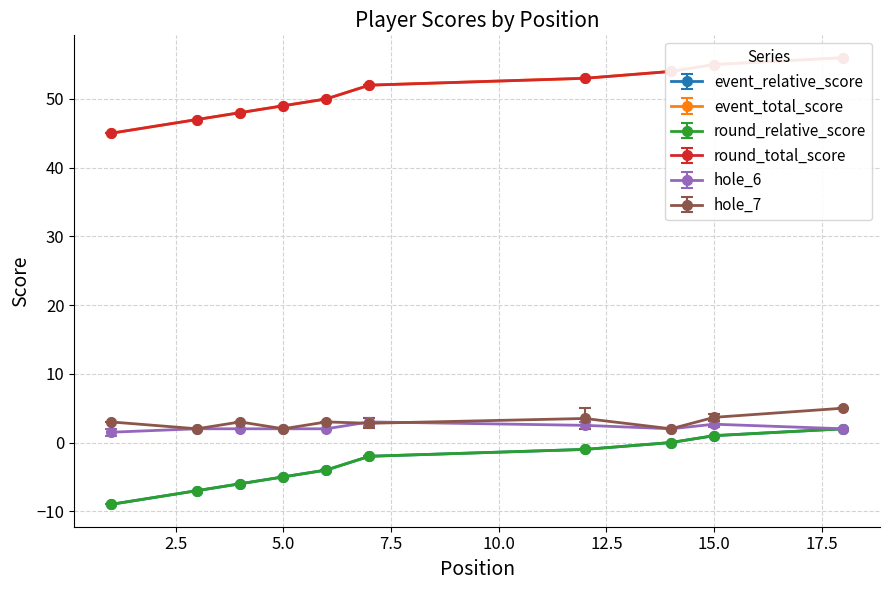

Is it true that hole_6 equals 3 at 7?

True